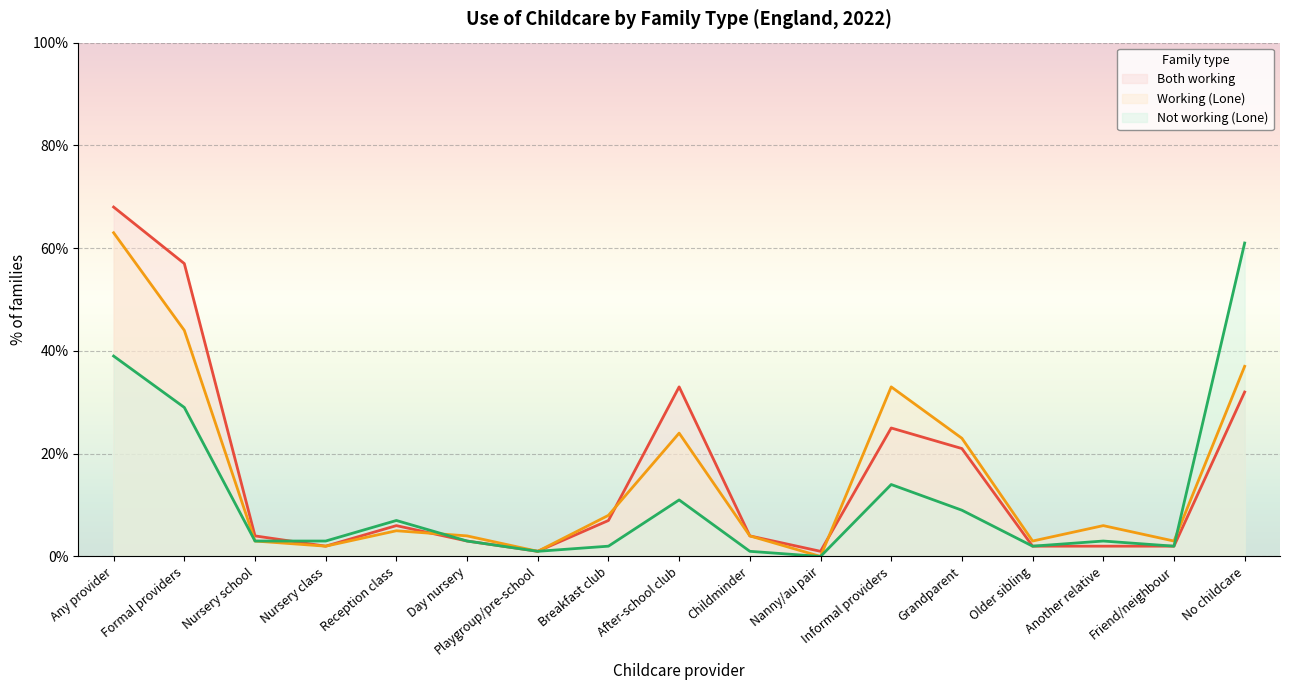

Which category has the lowest value across all series?

Nanny/au pair